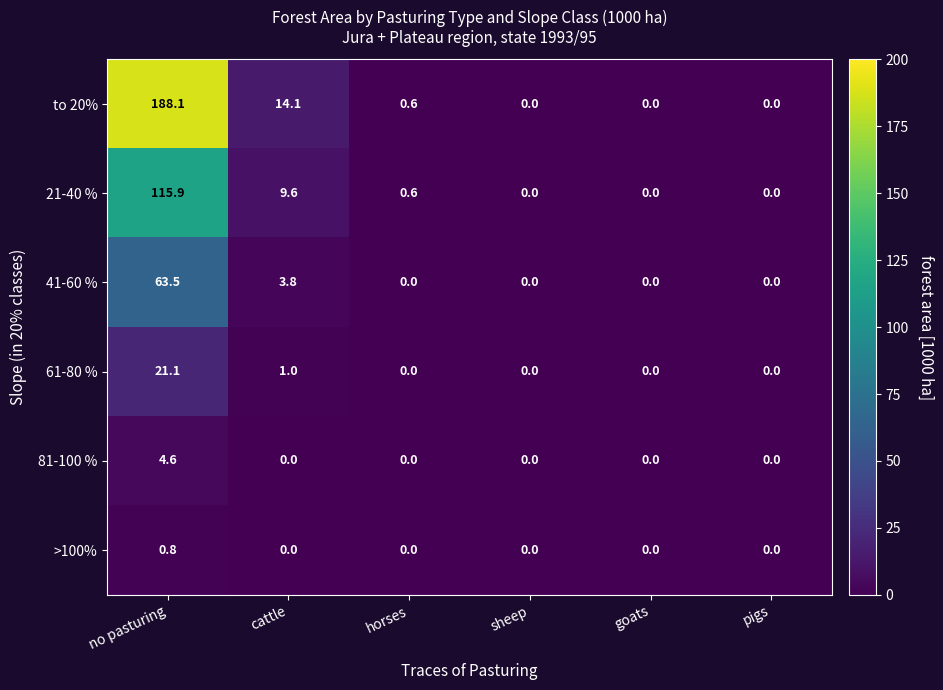

What is the average value of the 61-80 % series?

3.7